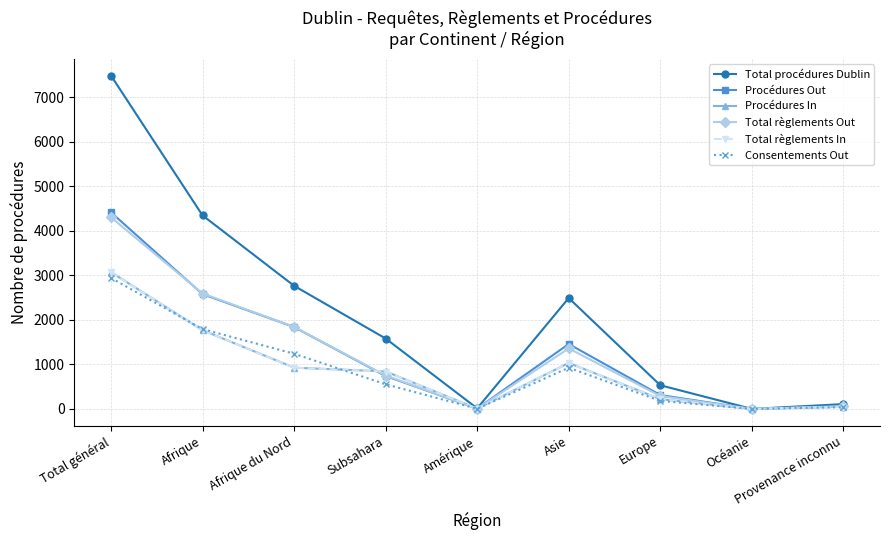

What position from the right is Europe?

3